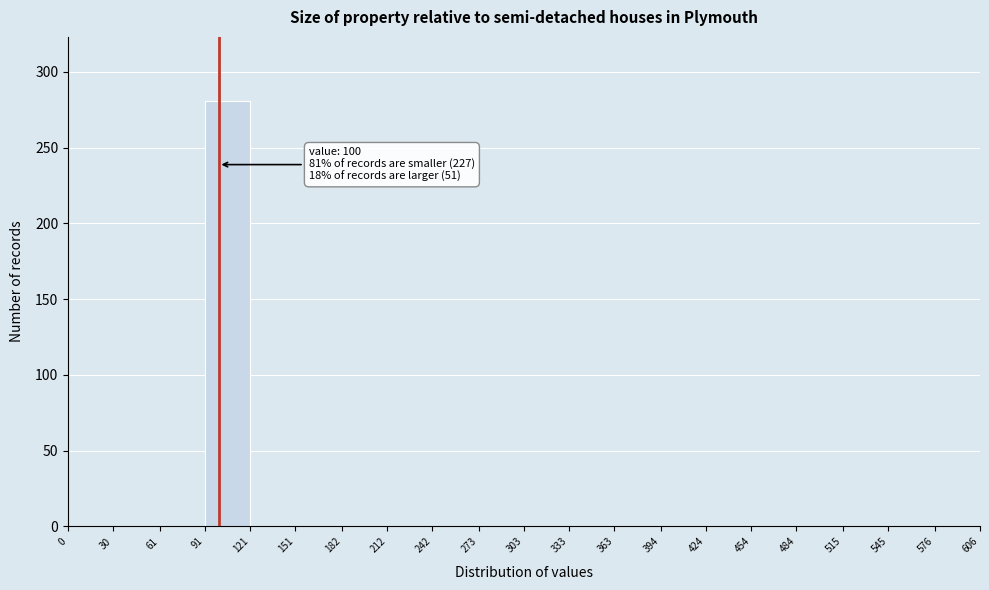

Over which range of the x-axis is the bar tallest?

91 to 121